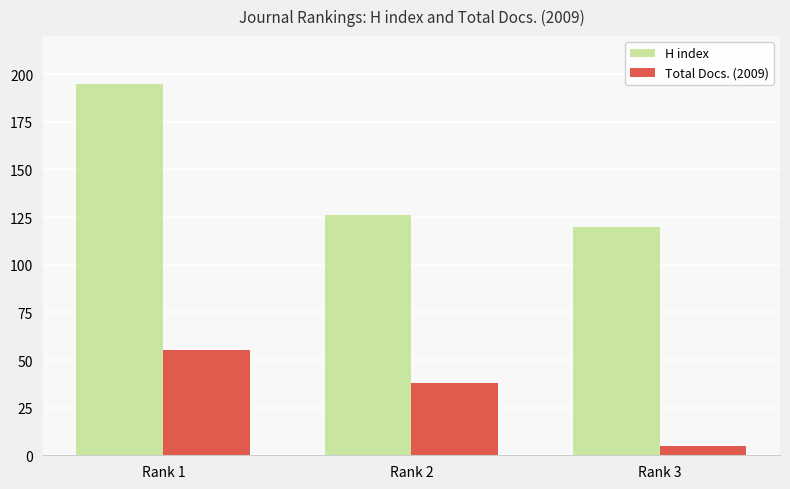

What is the sum of the Total Docs. (2009) values at Rank 1 and Rank 3?

60